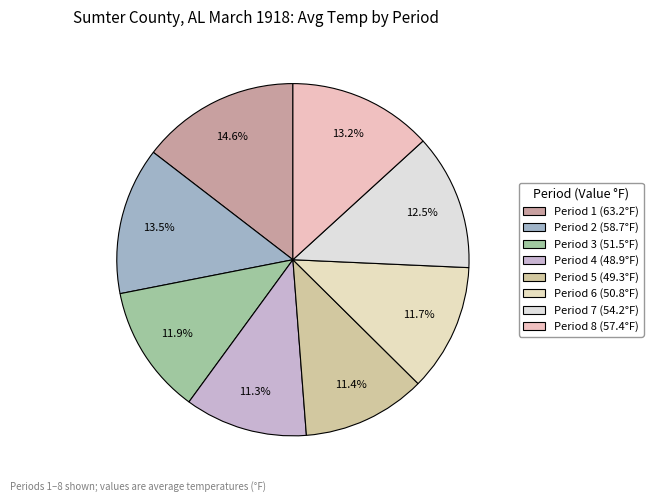

How many slices are in this pie chart?

8